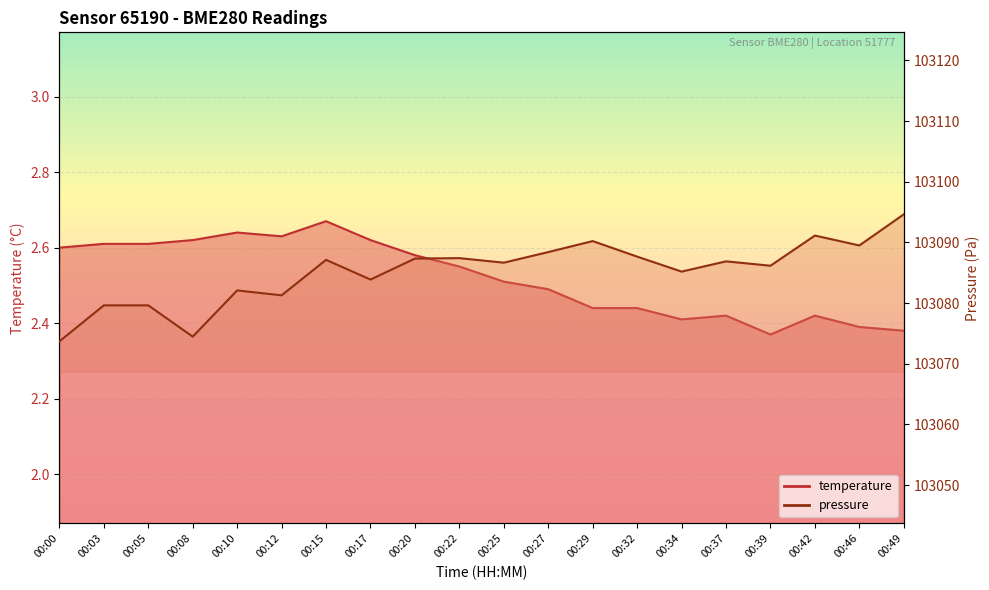

Rank the series at 00:17 from highest to lowest value.

pressure_scaled, temperature